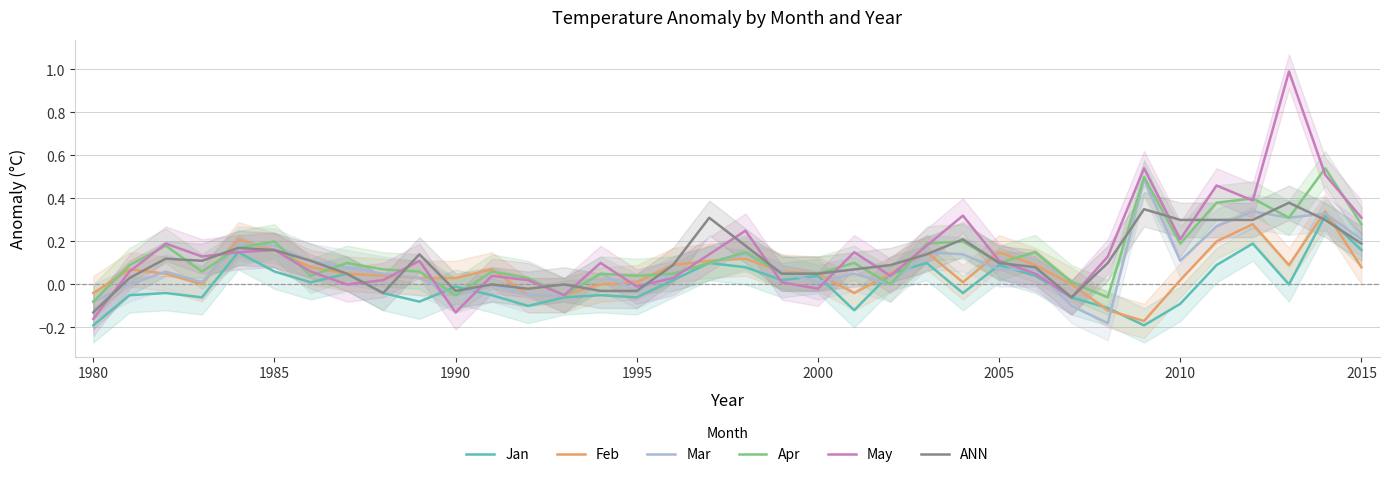

The ANN series shows 0.3 at 2015. True or false?

False